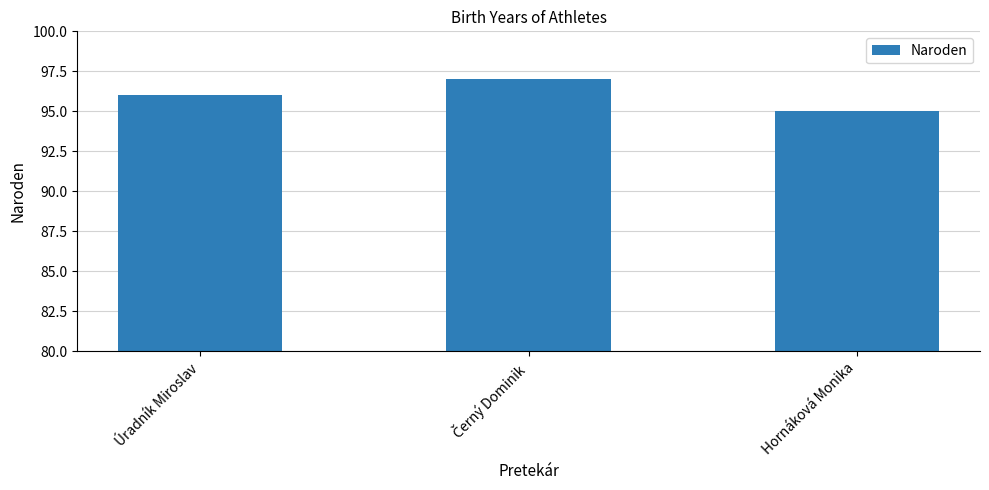

How many categories are shown in the chart?

3